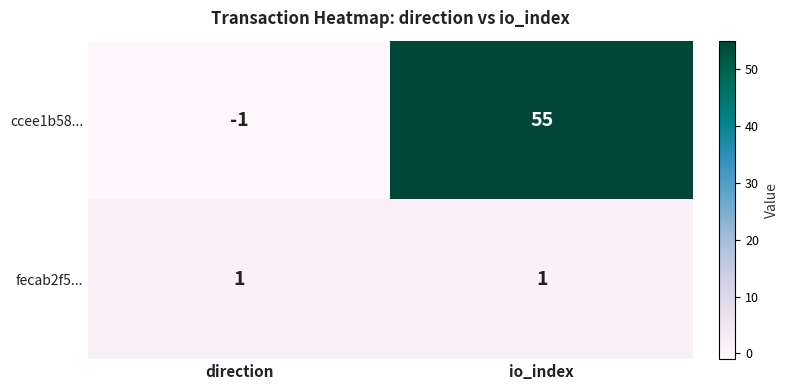

What is the difference between the ccee1b58... values at direction and io_index?

56